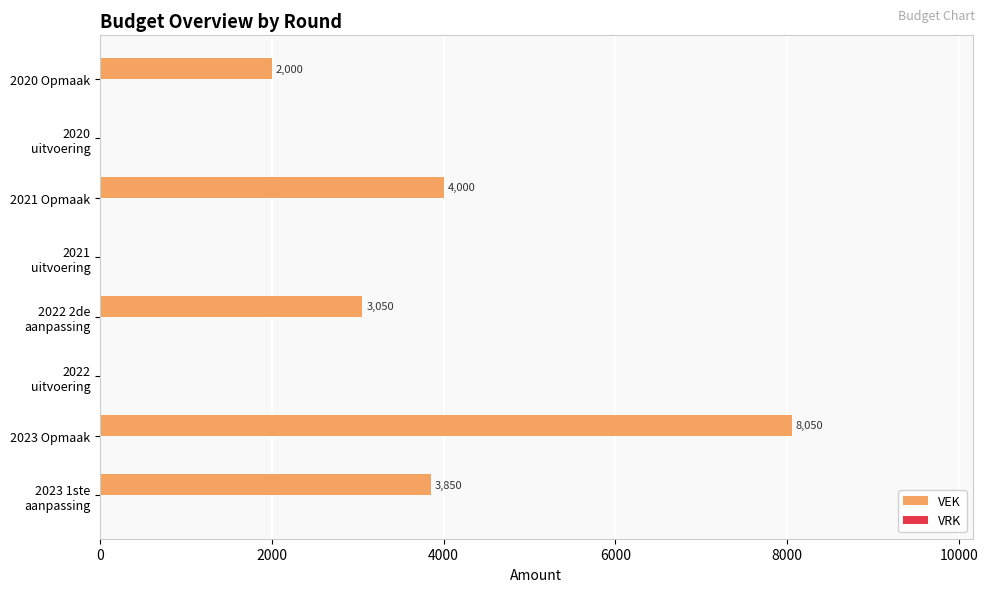

Is it true that the value at 2021 Opmaak is 4000?

True